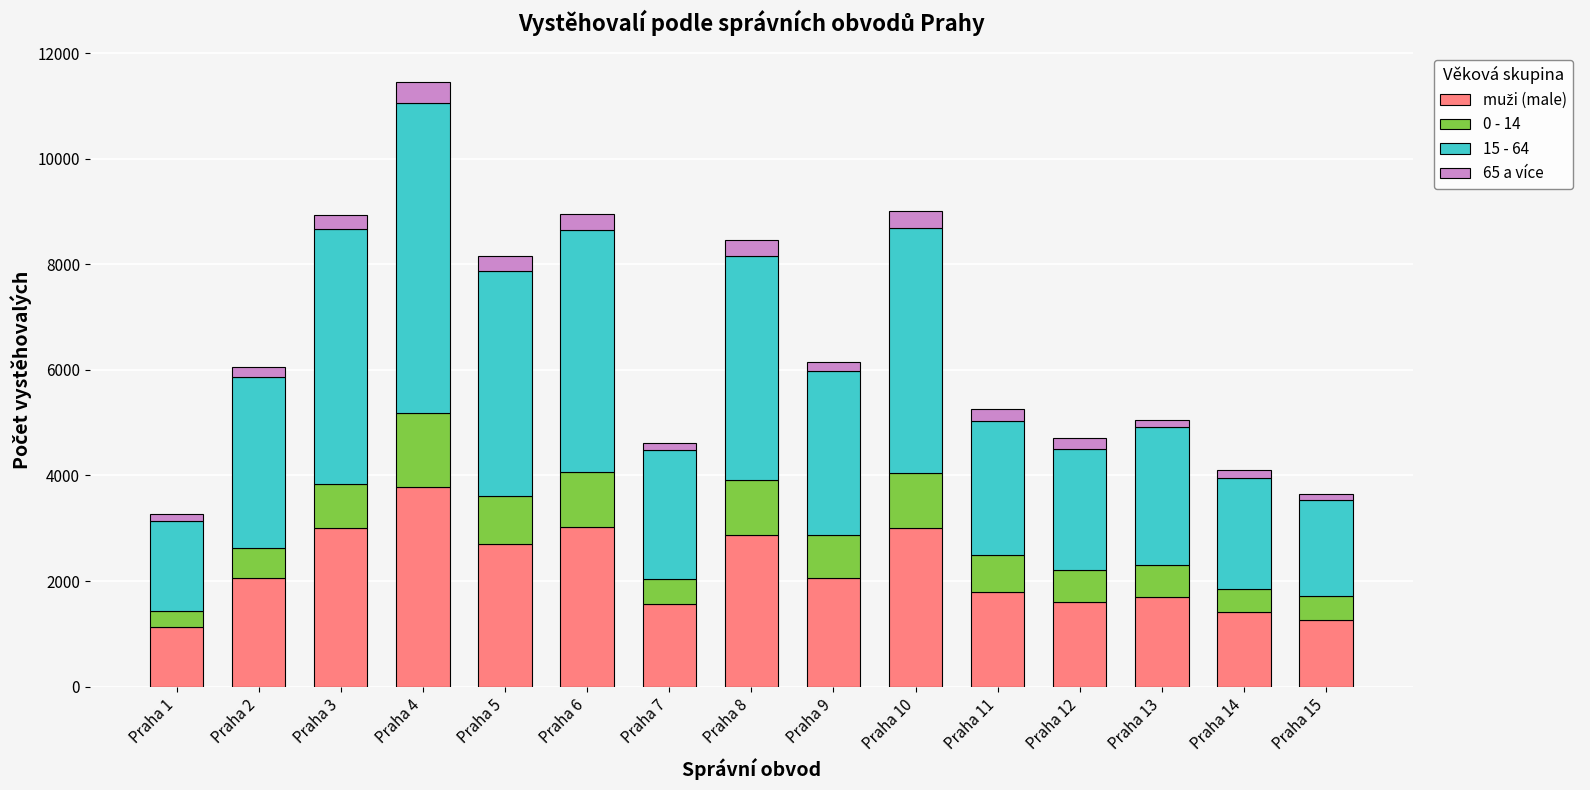

At which category is the sum across all series the highest?

Praha 4